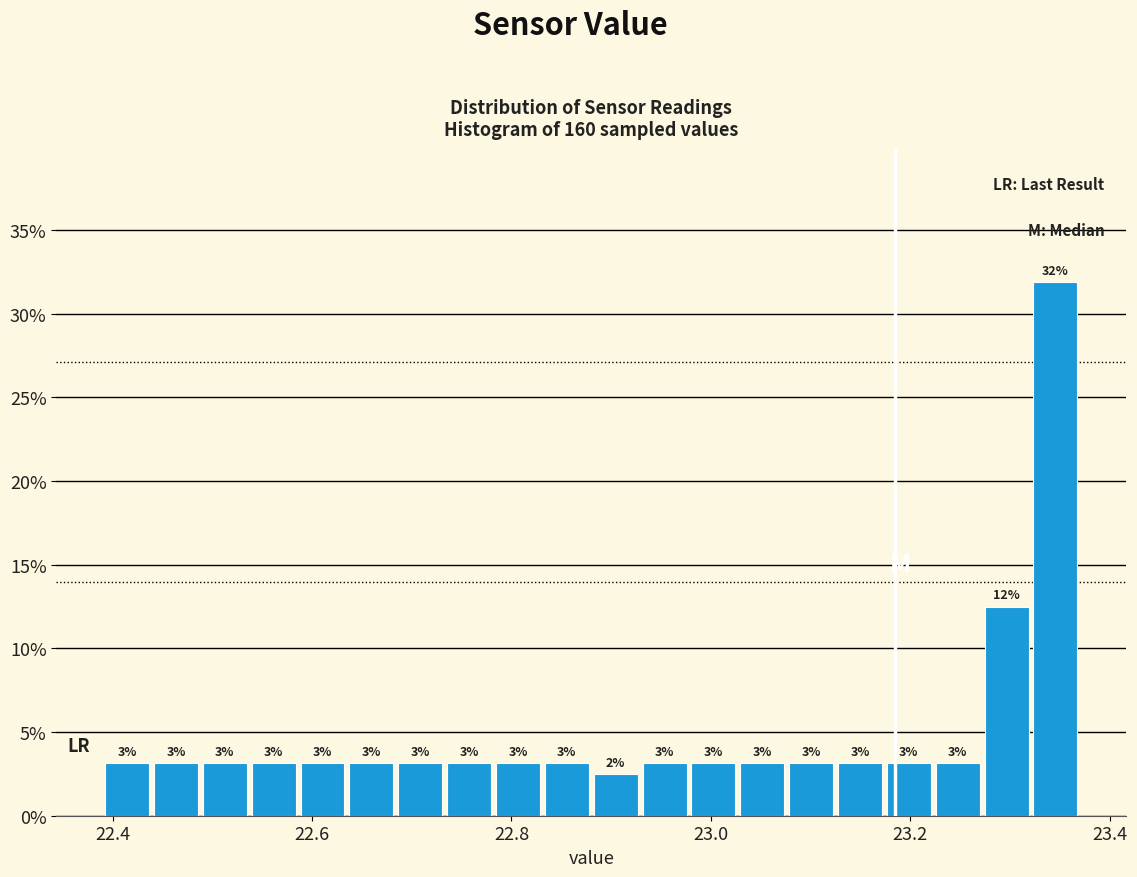

Read against the x-axis, roughly where is the centre of the tallest bar?

23.34